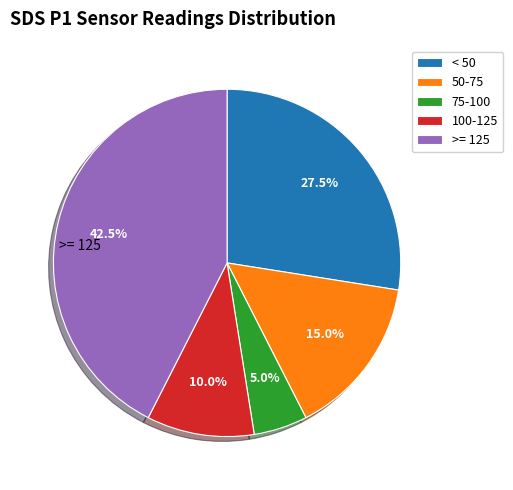

Is the sum of 100-125 and 50-75 greater than half?

No